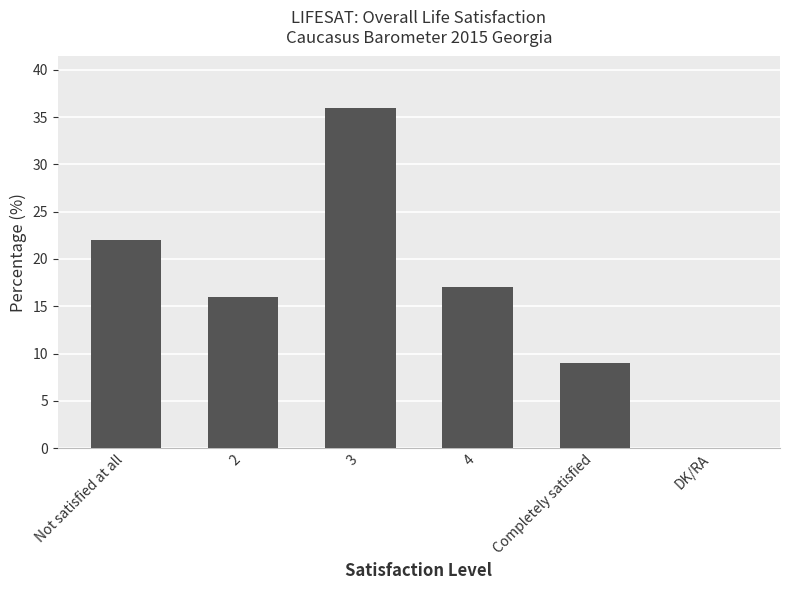

What is the sum of all values?

100